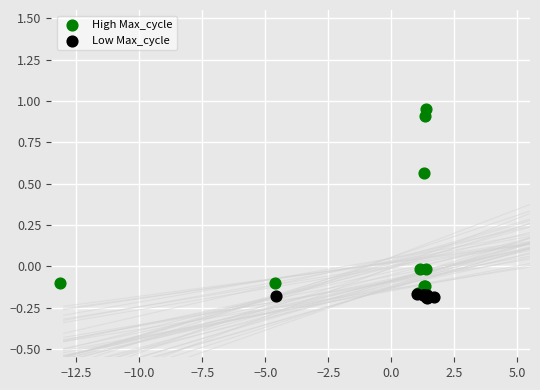

Which series has the widest spread of Y values?

High Max_cycle